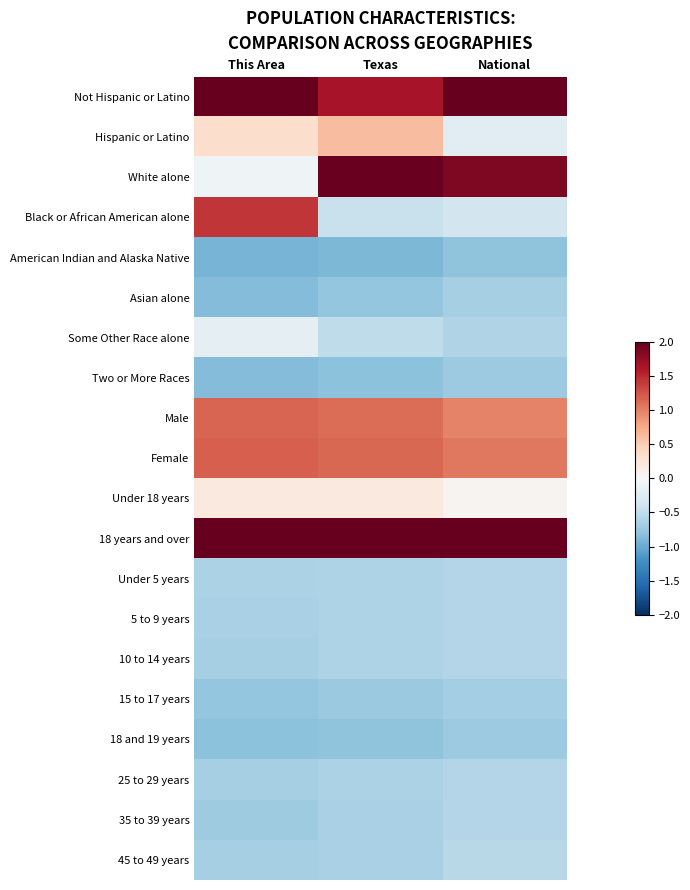

Reading left to right, what are all the values shown in this chart?

Not Hispanic or Latino: This Area=2.0	Texas=1.6	National=2.3
Hispanic or Latino: This Area=0.4	Texas=0.6	National=-0.2
White alone: This Area=-0.1	Texas=2.0	National=1.9
Black or African American alone: This Area=1.4	Texas=-0.4	National=-0.4
American Indian and Alaska Native: This Area=-0.9	Texas=-0.9	National=-0.8
Asian alone: This Area=-0.9	Texas=-0.8	National=-0.7
Some Other Race alone: This Area=-0.2	Texas=-0.5	National=-0.6
Two or More Races: This Area=-0.9	Texas=-0.8	National=-0.7
Male: This Area=1.2	Texas=1.1	National=1.0
Female: This Area=1.2	Texas=1.1	National=1.1
Under 18 years: This Area=0.2	Texas=0.2	National=0.1
18 years and over: This Area=2.2	Texas=2.1	National=2.0
Under 5 years: This Area=-0.6	Texas=-0.6	National=-0.6
5 to 9 years: This Area=-0.6	Texas=-0.6	National=-0.6
10 to 14 years: This Area=-0.7	Texas=-0.6	National=-0.6
15 to 17 years: This Area=-0.8	Texas=-0.7	National=-0.7
18 and 19 years: This Area=-0.8	Texas=-0.8	National=-0.7
25 to 29 years: This Area=-0.7	Texas=-0.6	National=-0.6
35 to 39 years: This Area=-0.7	Texas=-0.6	National=-0.6
45 to 49 years: This Area=-0.7	Texas=-0.6	National=-0.6